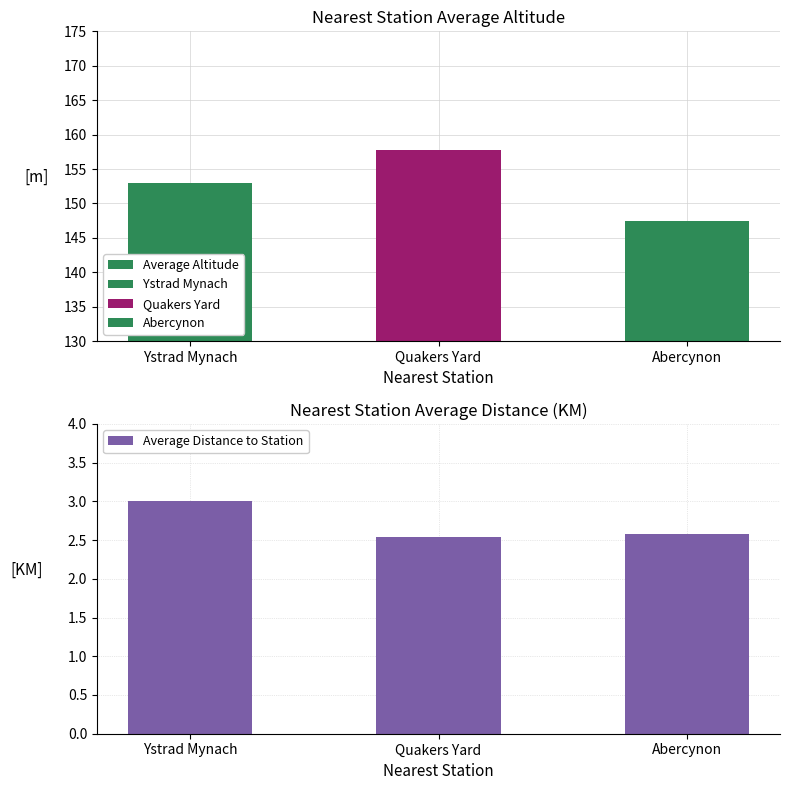

What is the minimum value shown in the chart?

2.5